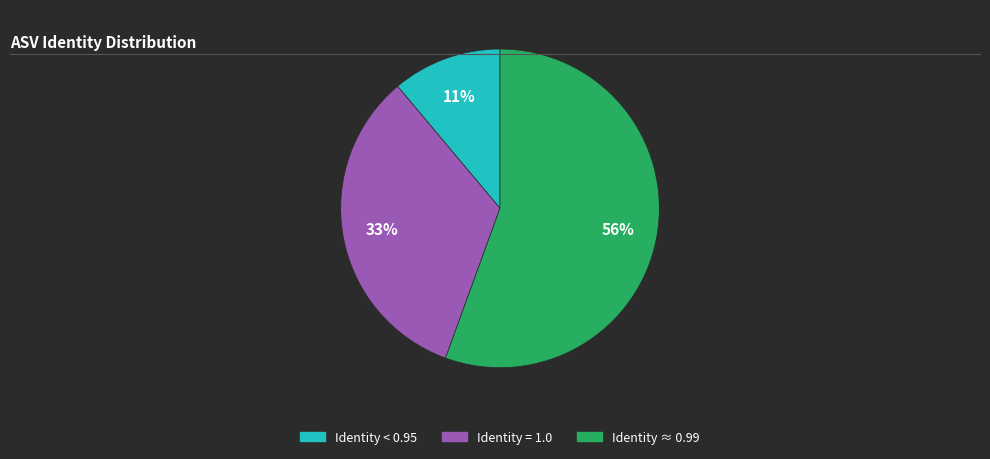

To the nearest percent, what is the average slice percentage?

33%